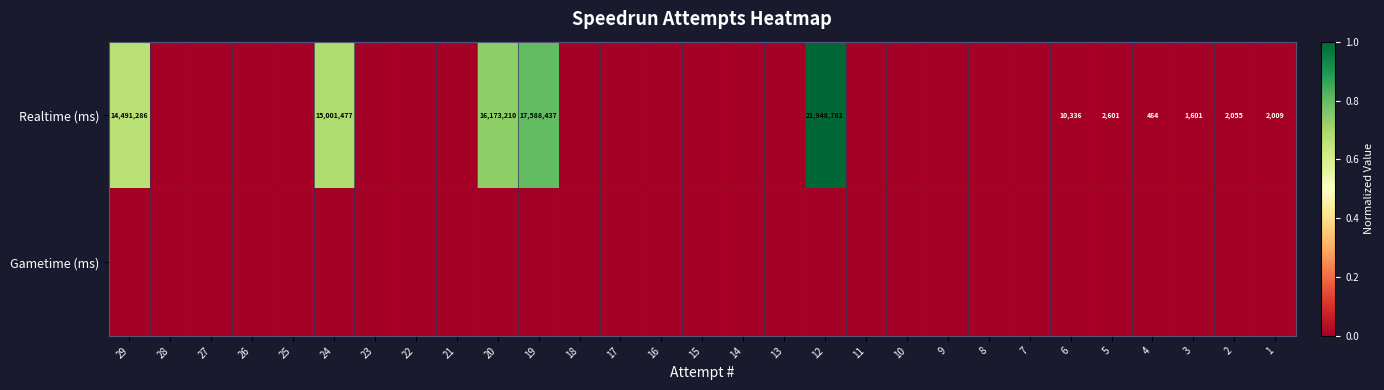

True or false: Realtime (ms) has a value of 10396829 at 24.

False